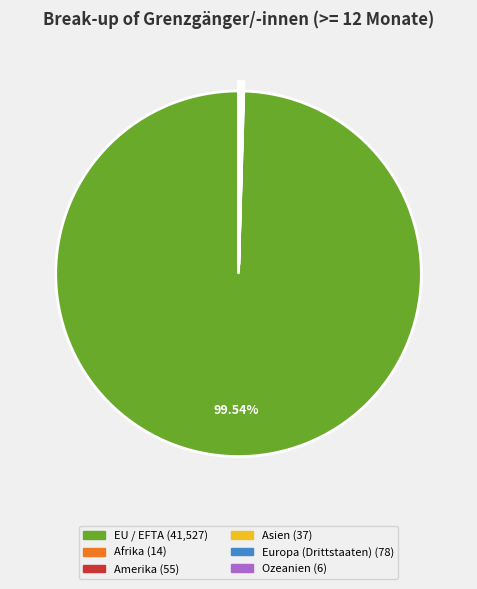

Does EU / EFTA represent more than half of the total?

Yes